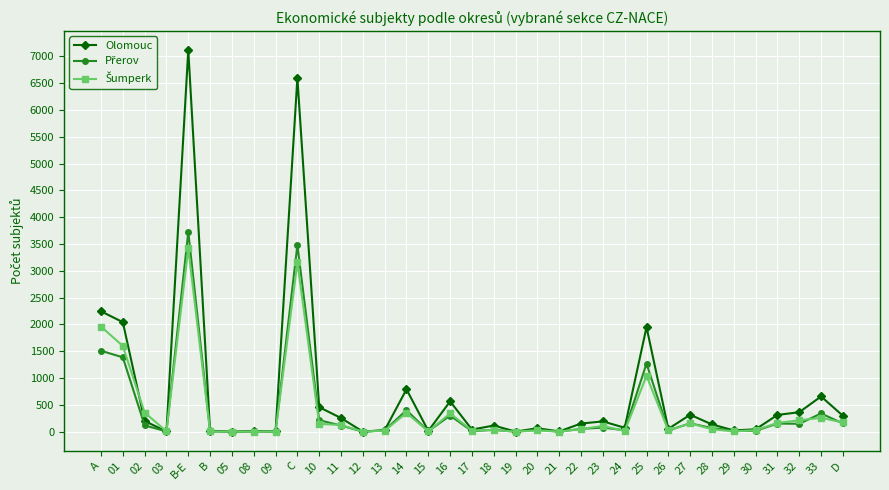

Between 02 and 25, which series saw the biggest shift?

Olomouc